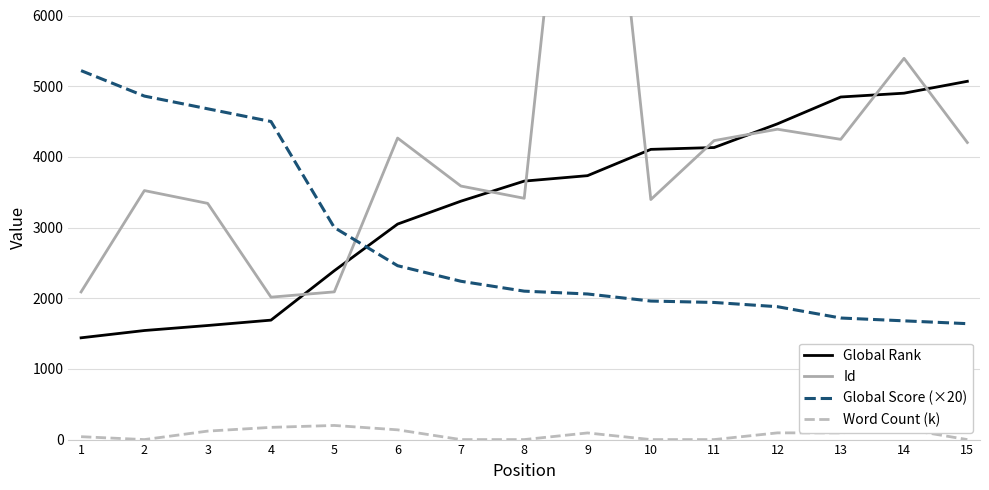

How many data points in Global Rank are above 3657?

7